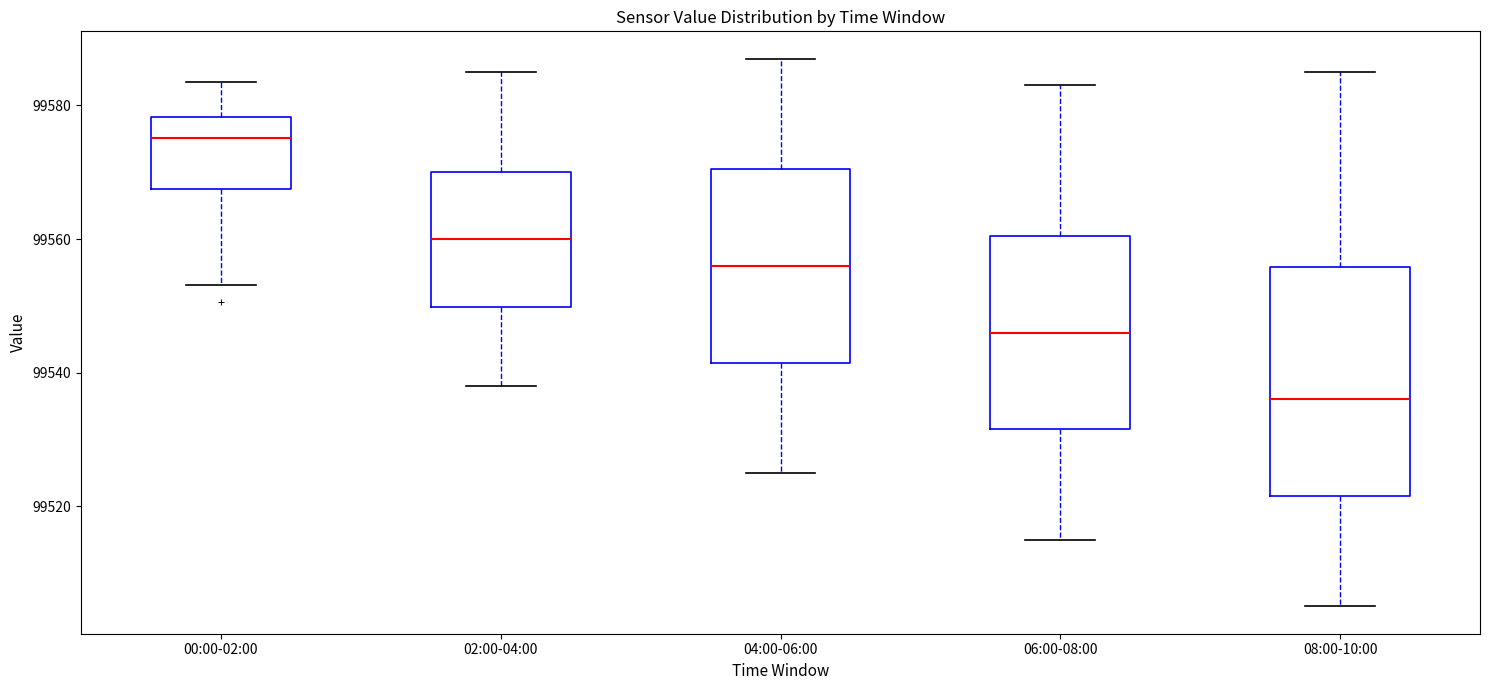

Which box's median line is the highest?

00:00-02:00